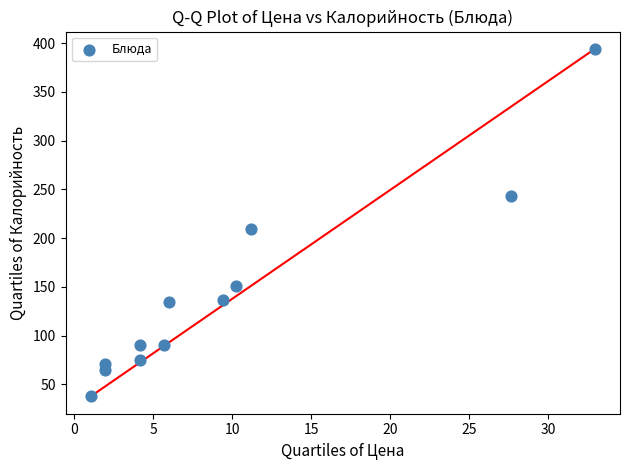

What is the range of X values (max minus min)?

31.9